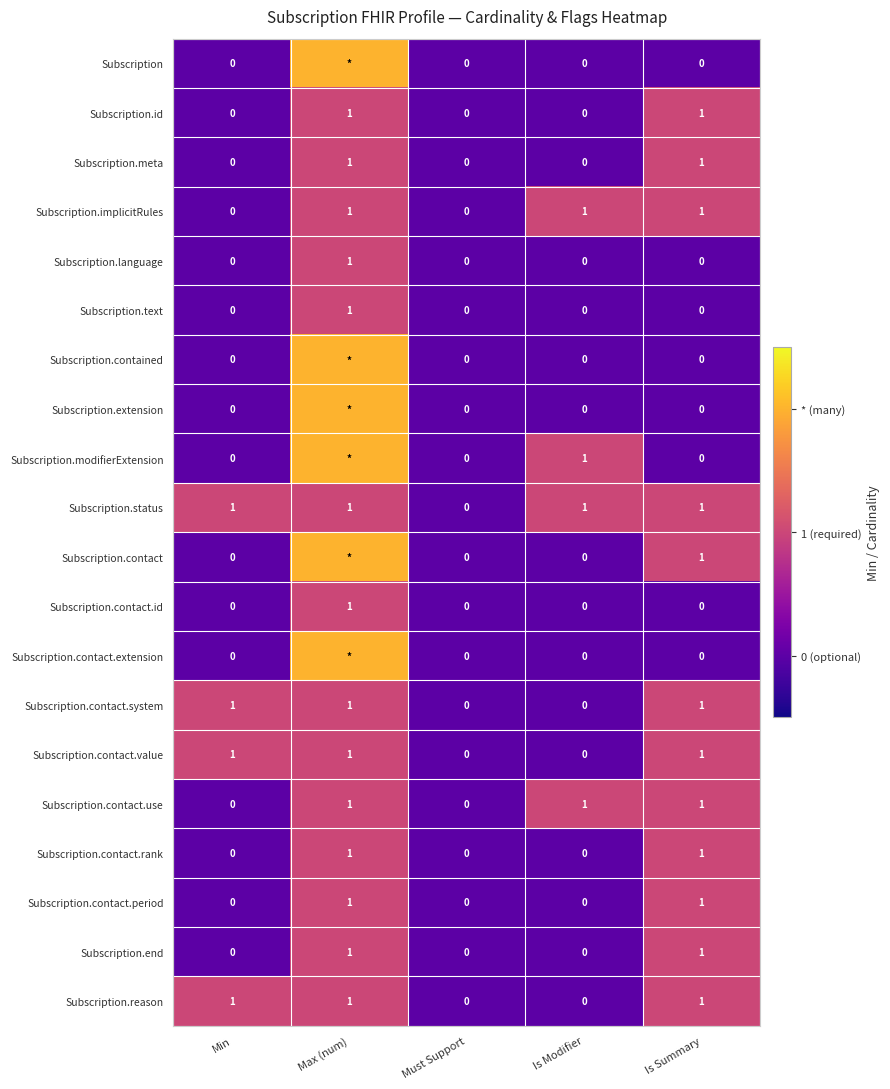

What is the total value across all series at Min?

4